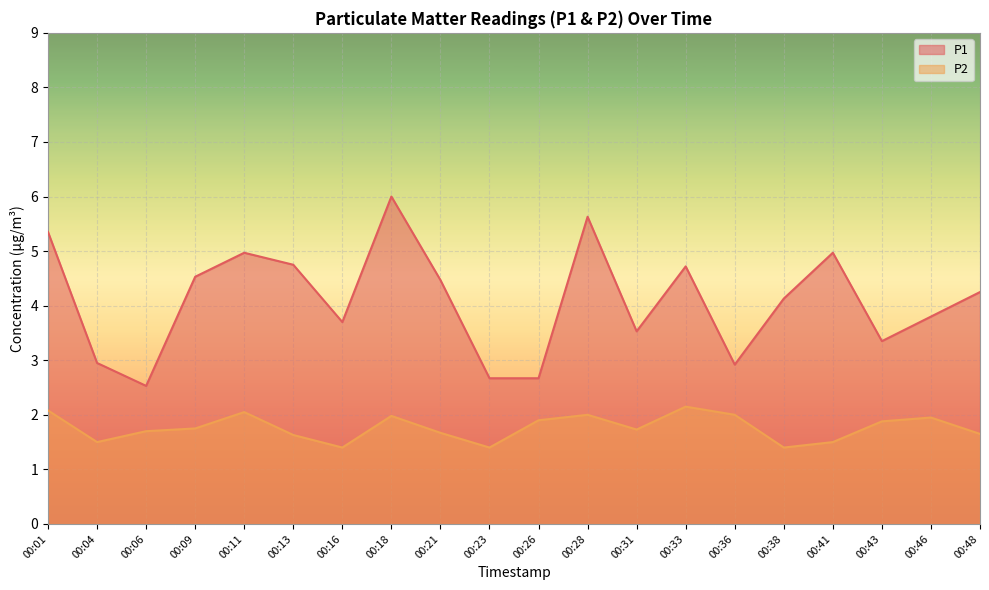

What is the sum of all P1 values?

81.9